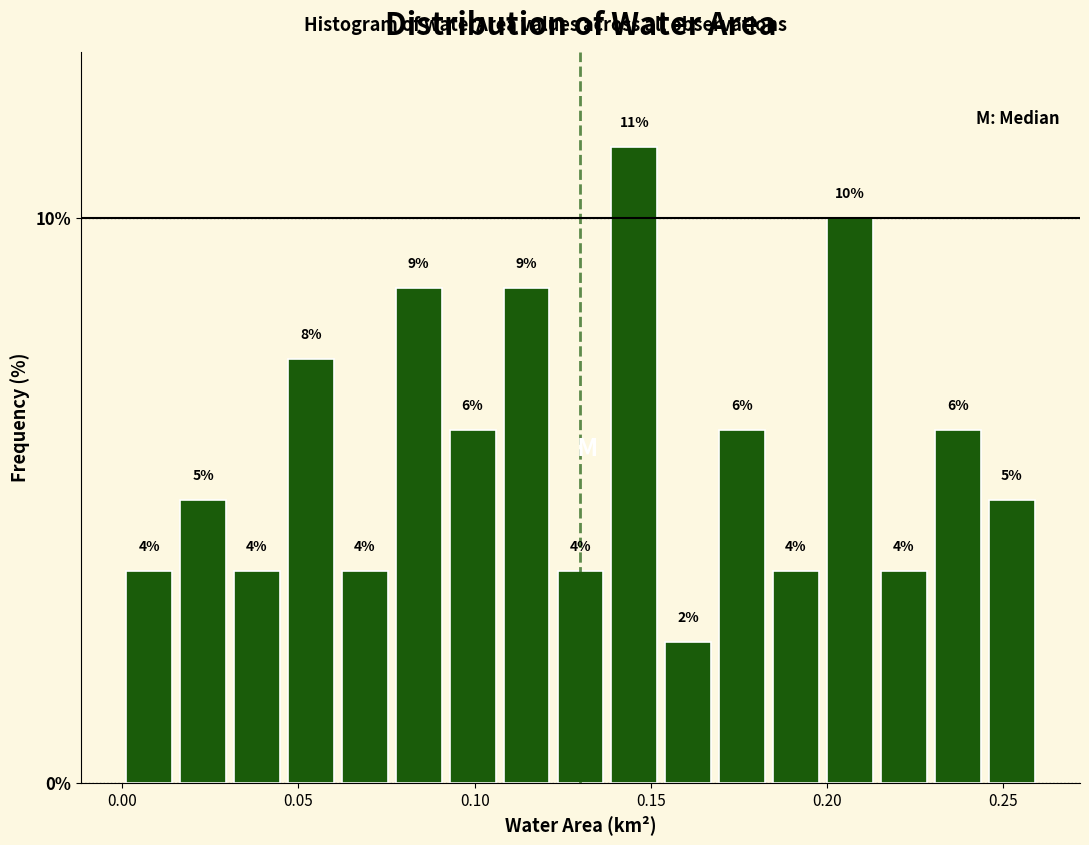

Read against the x-axis, roughly where is the centre of the tallest bar?

0.145